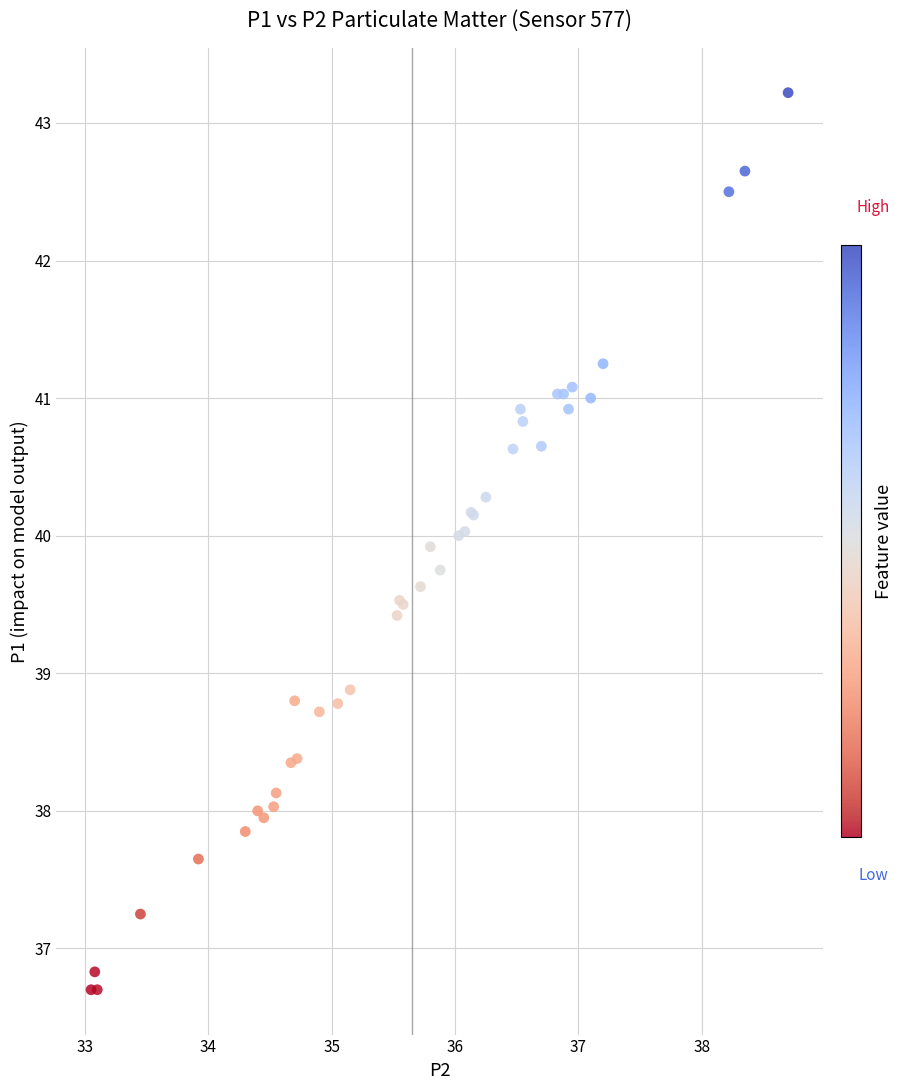

What Y value in the scatter plot is closest to 39?

38.9